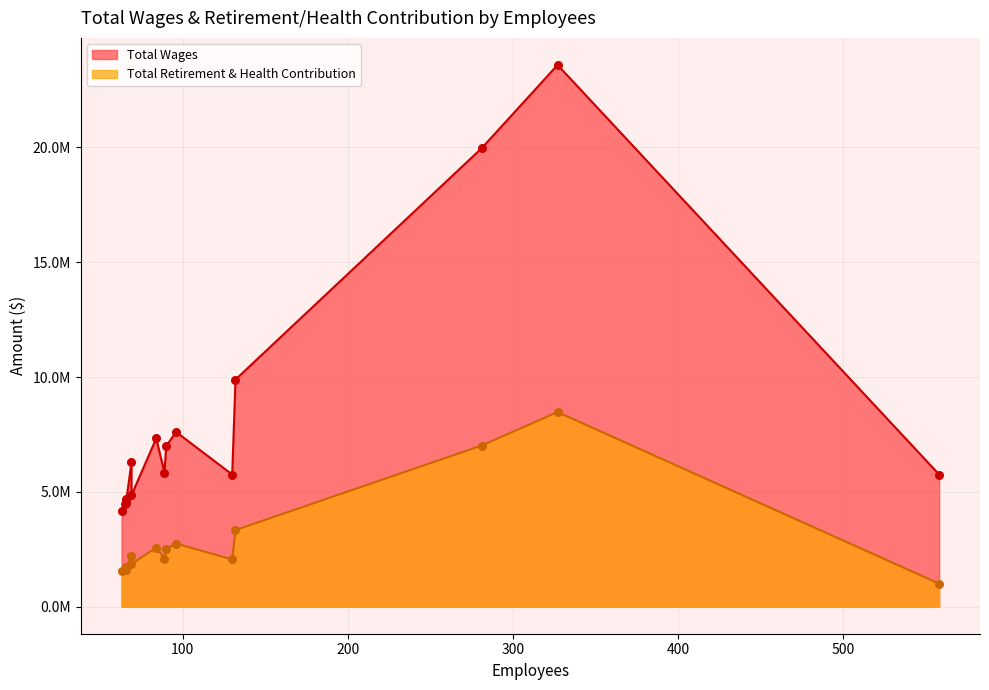

What are all the series names shown in the legend?

Total Wages, Total Retirement & Health Contribution